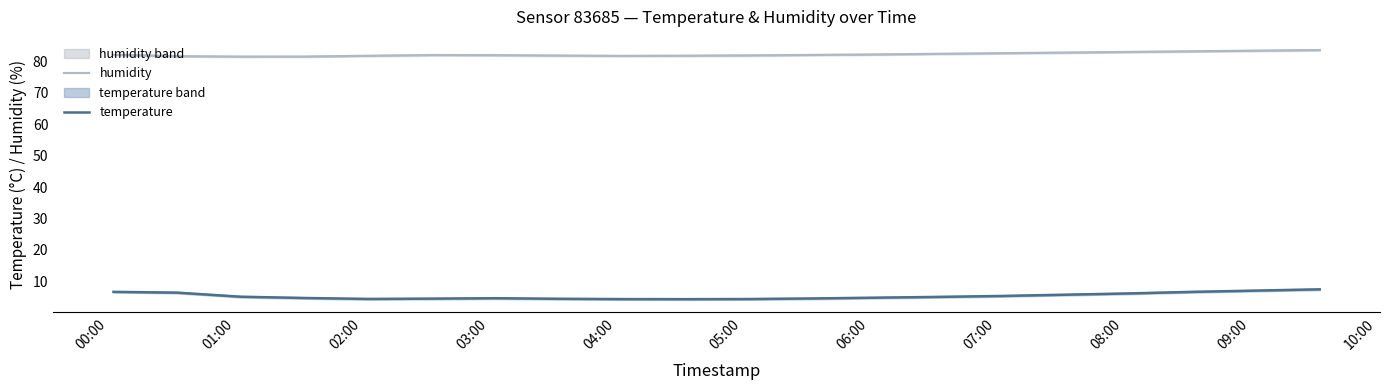

Rank the series by their average value, from lowest to highest.

temperature, humidity